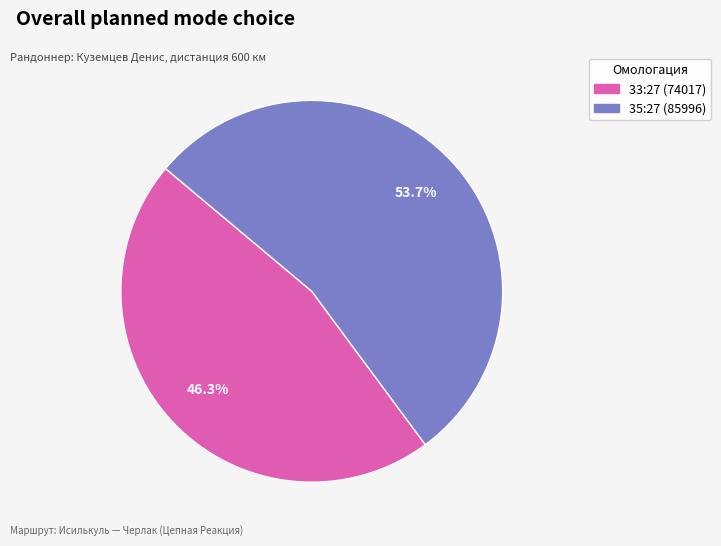

To the nearest percent, what is the difference between the largest and smallest slice percentages?

7%